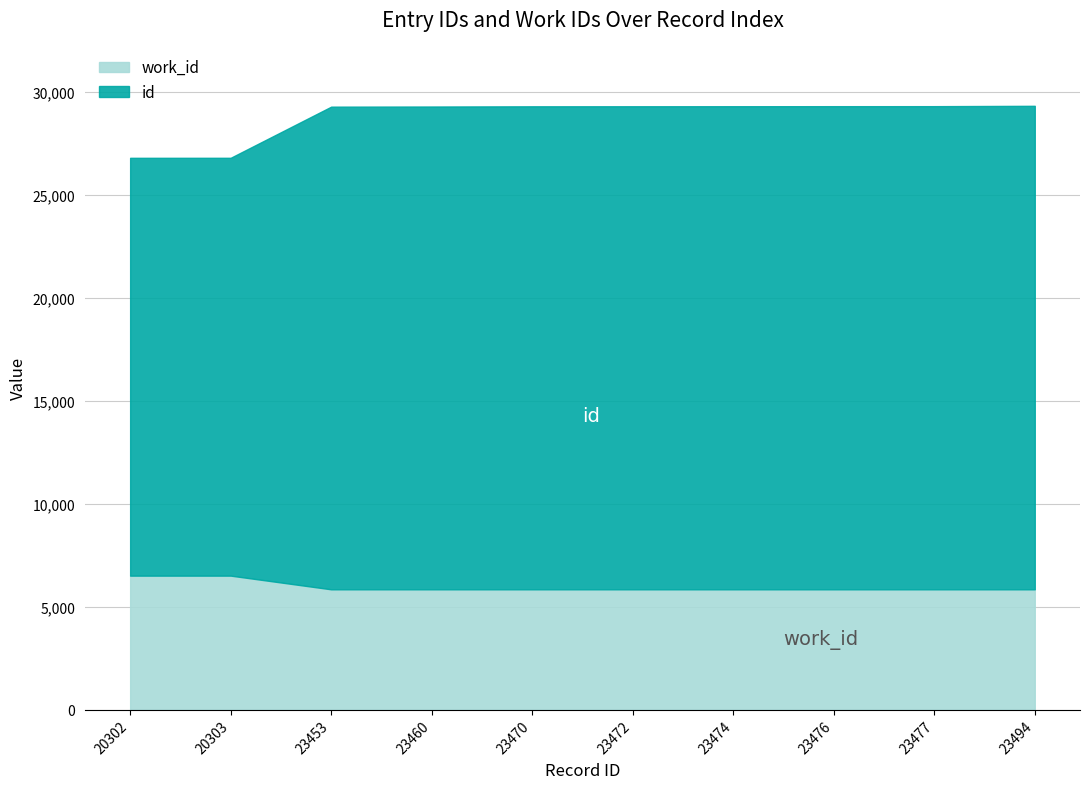

At which label does id first exceed 23472?

23474